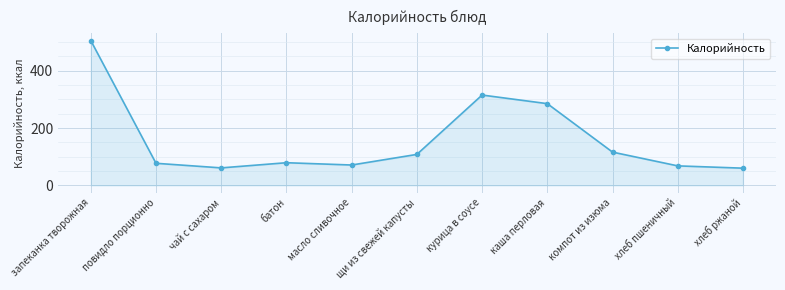

What is the change in value from запеканка творожная to масло сливочное?

-434